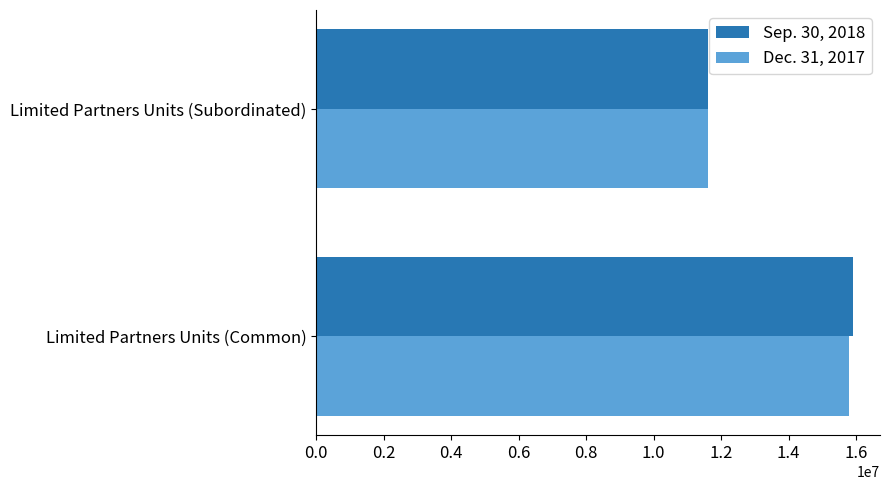

Count the Dec. 31, 2017 values in the range 11611067 to 15789106.

2